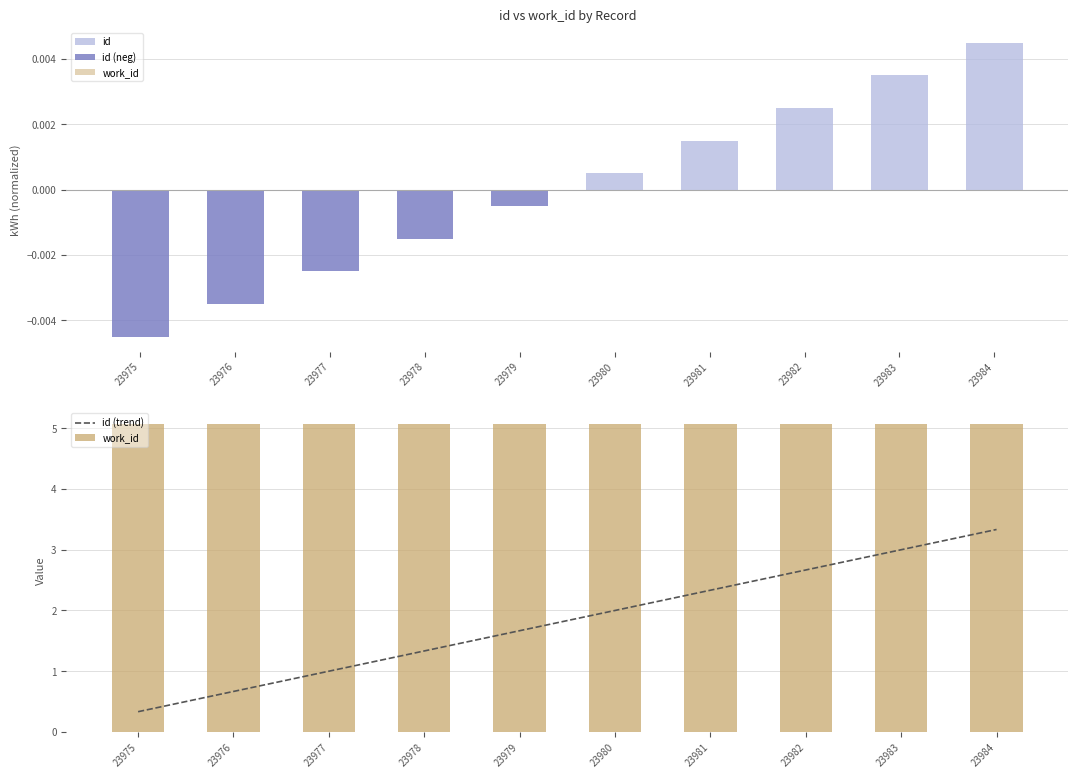

Reading left to right, transcribe all the data shown in this chart.

id: 0.0	0.0	0.0	0.0	0.0	0.0	0.0	0.0	0.0	0.0
id (neg): -0.0	-0.0	-0.0	-0.0	-0.0	0.0	0.0	0.0	0.0	0.0
work_id: 5.1	5.1	5.1	5.1	5.1	5.1	5.1	5.1	5.1	5.1
id (trend): 0.3	0.7	1.0	1.3	1.7	2.0	2.3	2.7	3.0	3.3